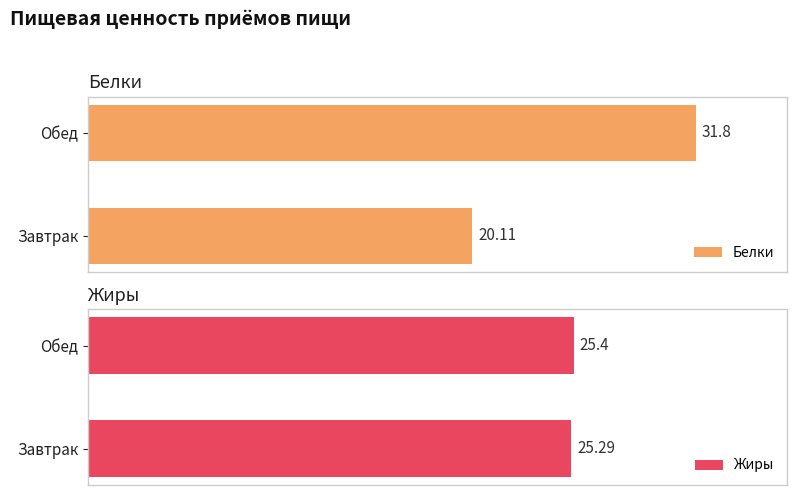

Are the bars grouped side by side (vs. stacked)?

Yes